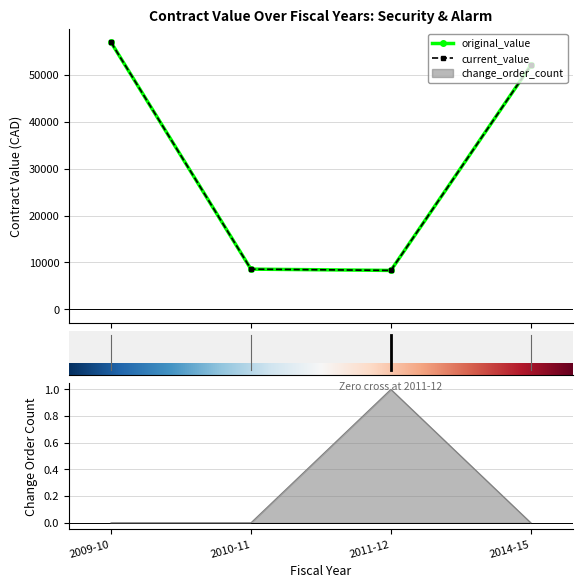

What is the value of the original_value point at the 2nd from the left?

8555.0